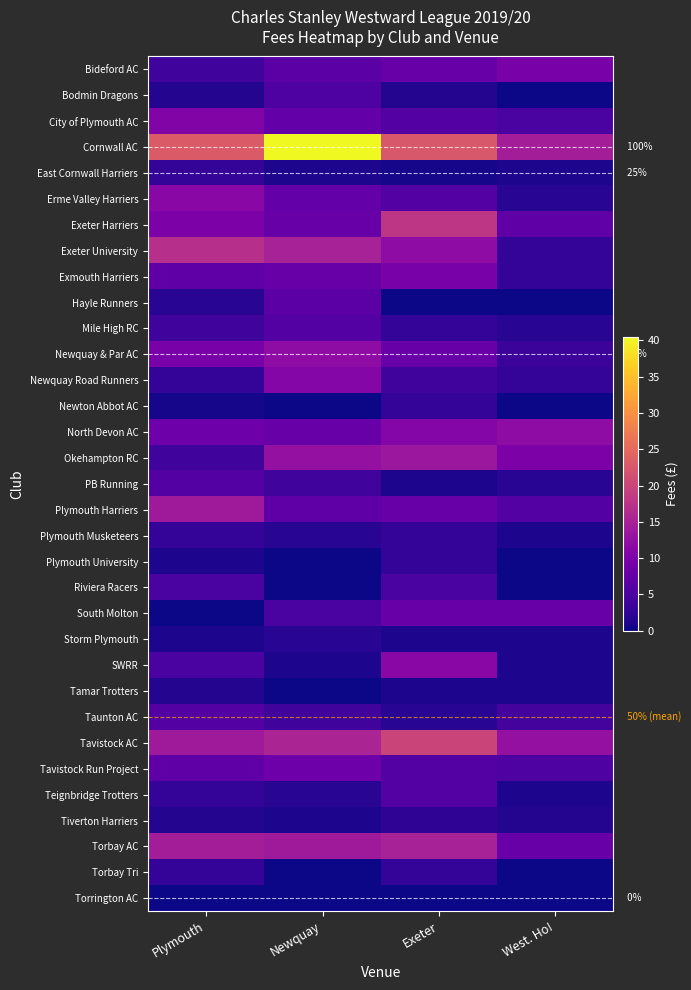

Count the number of categories in the chart.

4